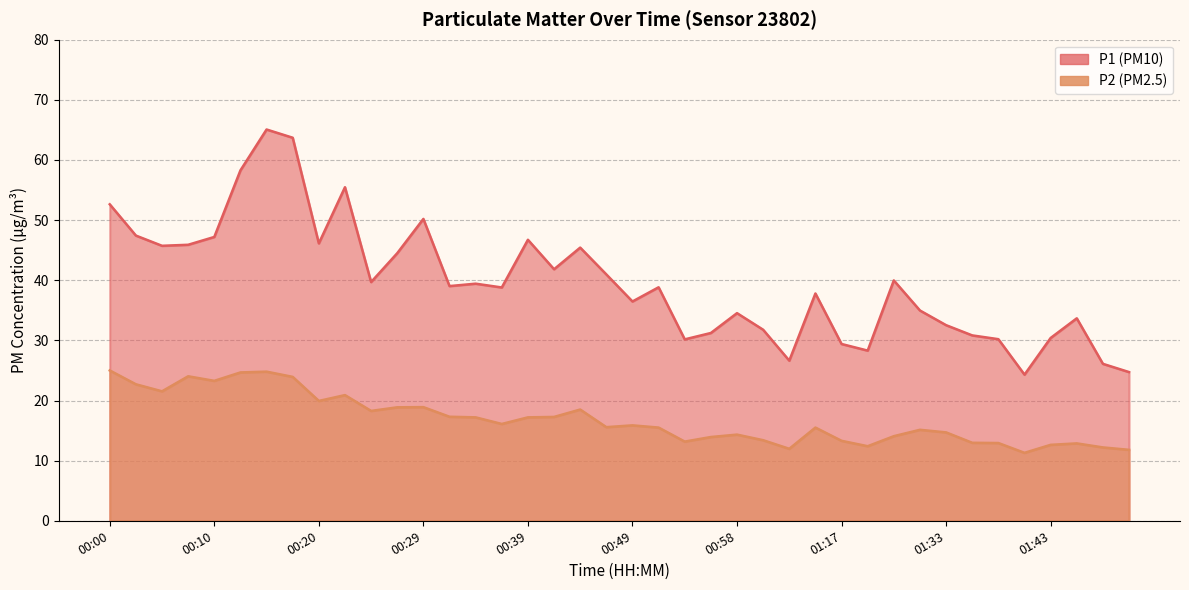

At which category does P2 reach its first local peak?

00:07